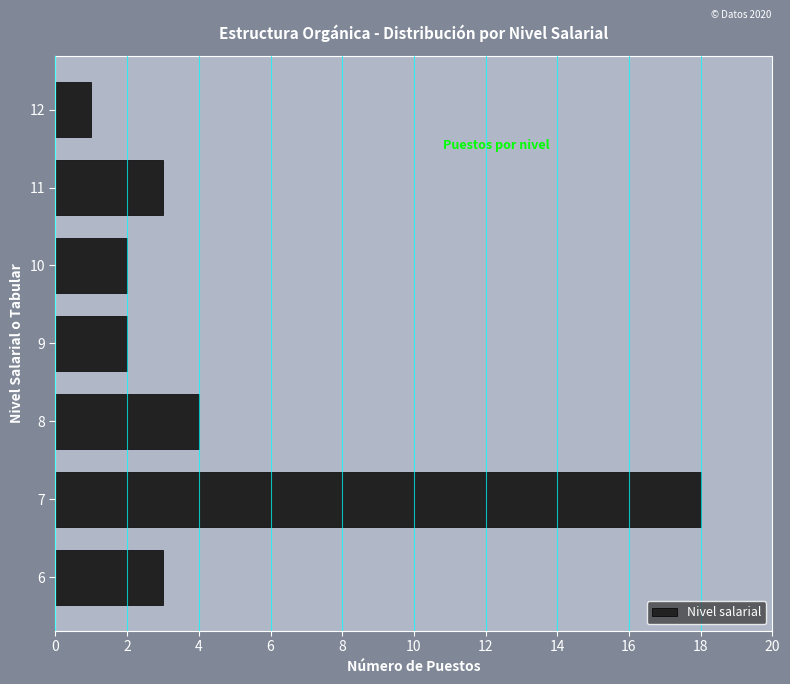

Reading top to bottom, what are all the values shown in this chart?

12=1	11=3	10=2	9=2	8=4	7=18	6=3